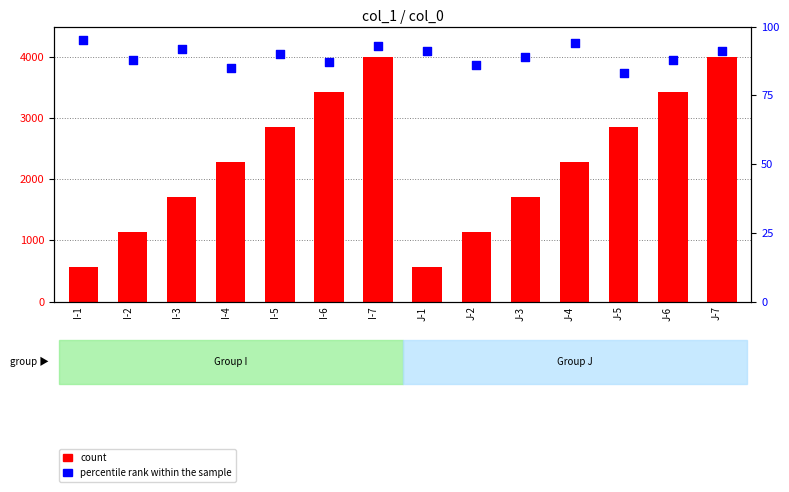

Which series reaches the maximum Y coordinate?

count